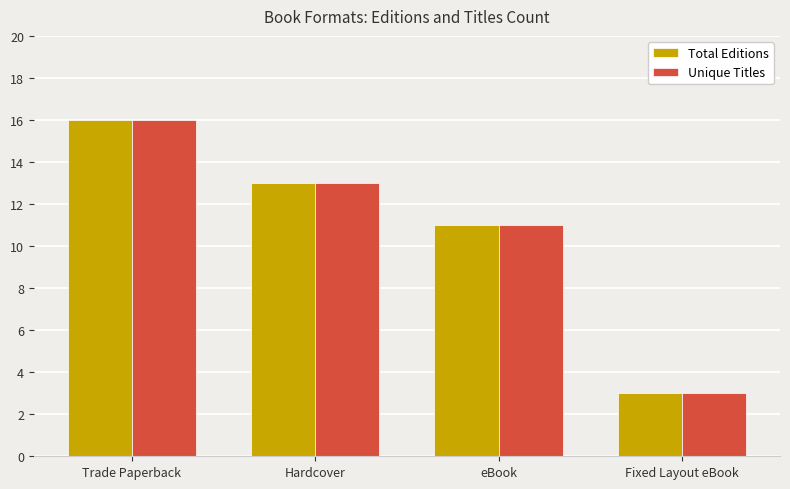

What is the total value across all series at Trade Paperback?

32